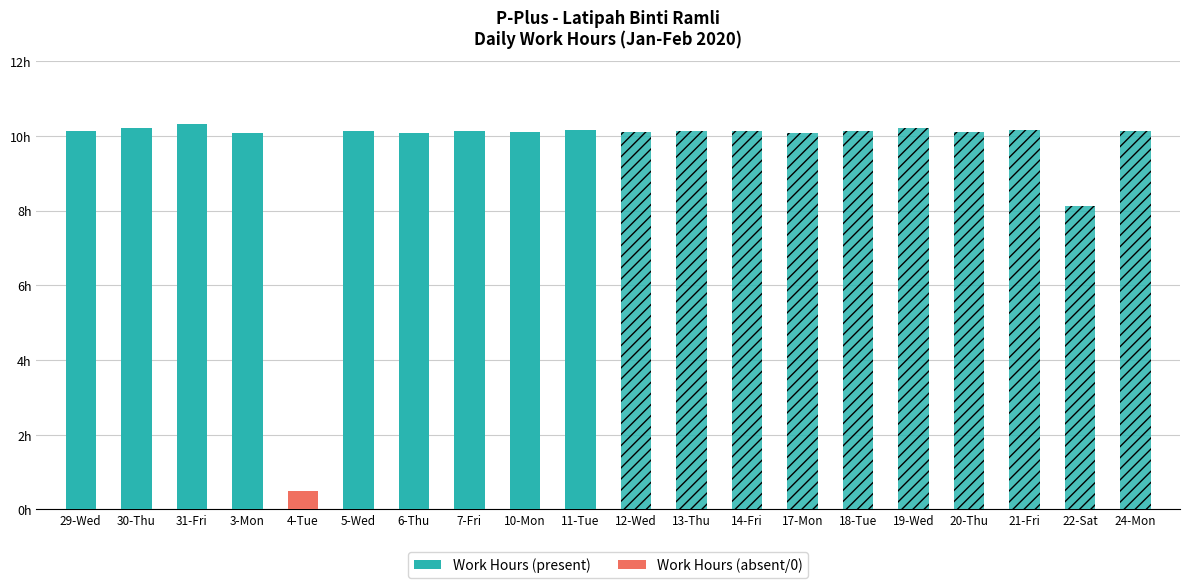

At which category does the chart reach its peak across all series?

31-Fri